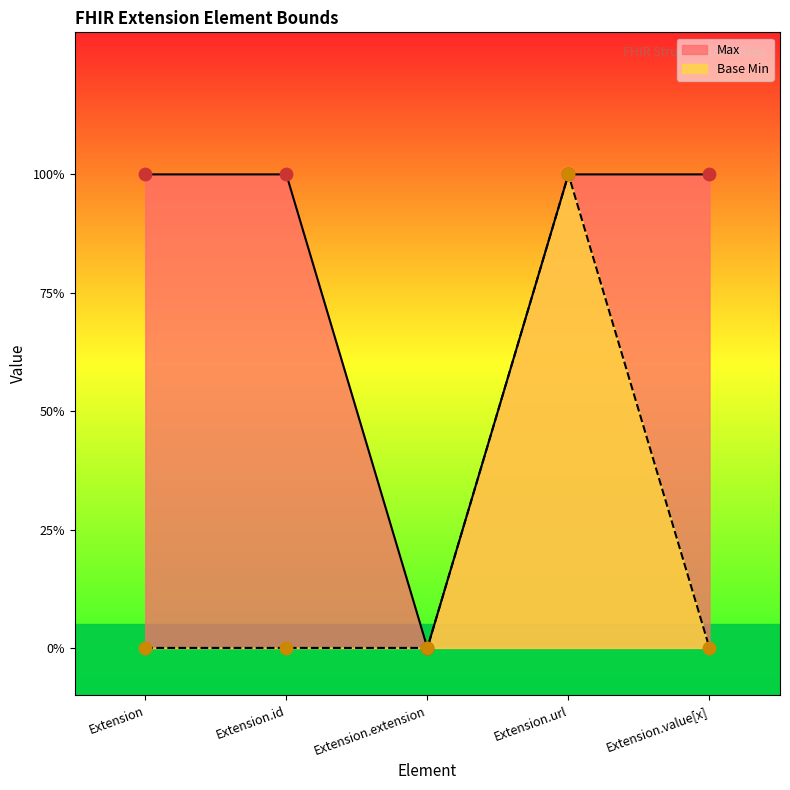

Is the value of Max at Extension.id greater than the value of Base Min at Extension.value[x]?

Yes